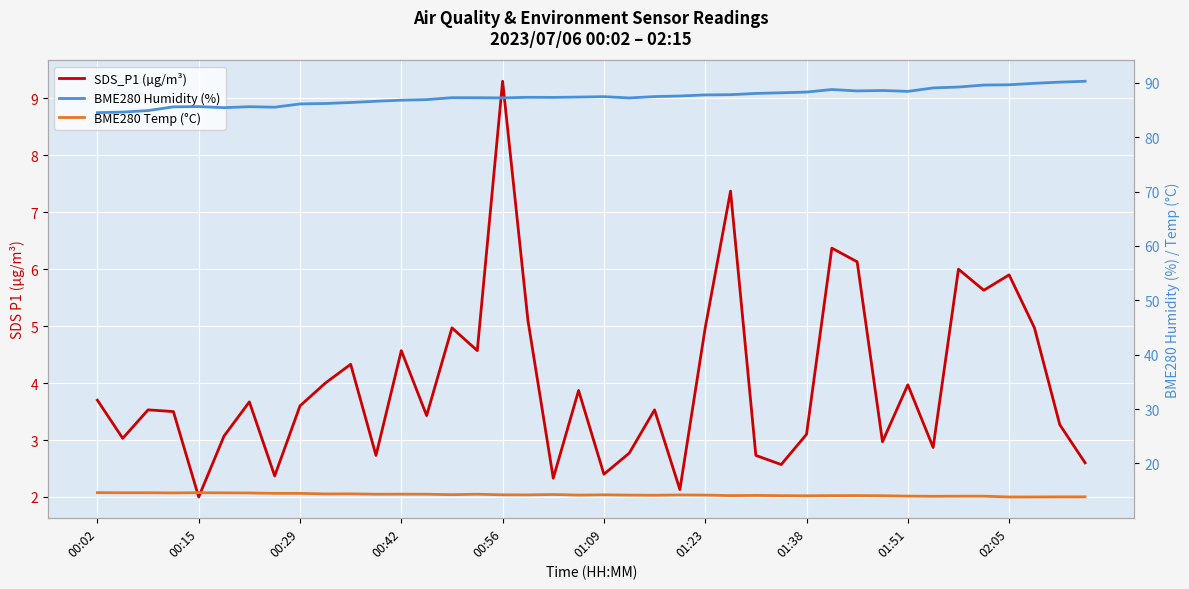

Count the number of data series in this chart.

3